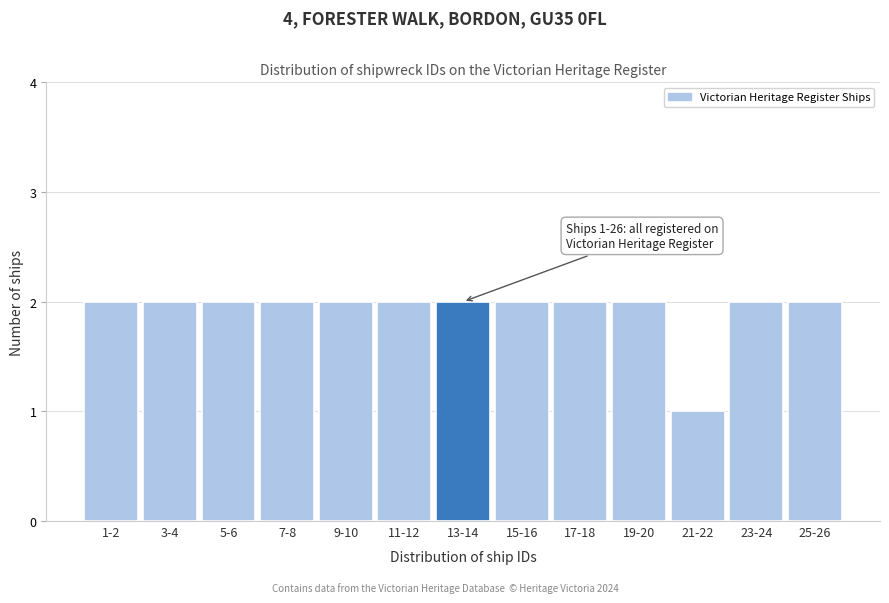

Reading left to right, extract all data points from this chart.

1-2=2	3-4=2	5-6=2	7-8=2	9-10=2	11-12=2	13-14=2	15-16=2	17-18=2	19-20=2	21-22=1	23-24=2	25-26=2